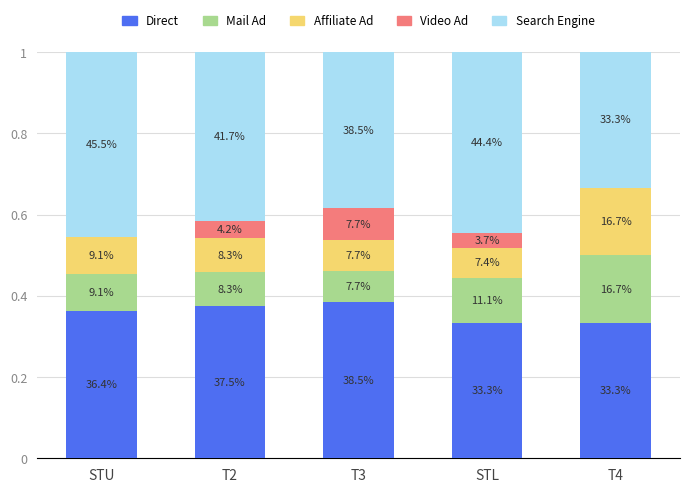

What is the label of the 4th bar from the right?

T2